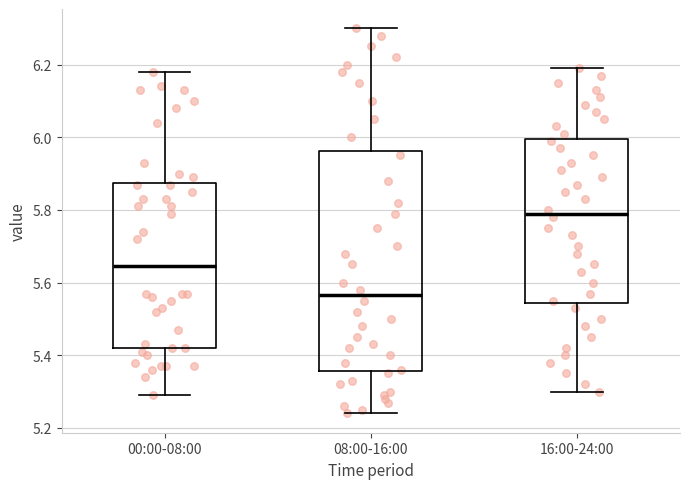

Reading left to right, transcribe this box plot: for each box, give where its median line is, the range the box spans, and where its two whiskers end, as read against the y-axis. The values are not printed on the chart, so give them approximately, as read against the axis.

00:00-08:00: median 5.64, box 5.42 to 5.88, whiskers 5.30 to 6.18
08:00-16:00: median 5.56, box 5.36 to 5.96, whiskers 5.24 to 6.30
16:00-24:00: median 5.80, box 5.54 to 6.00, whiskers 5.30 to 6.20